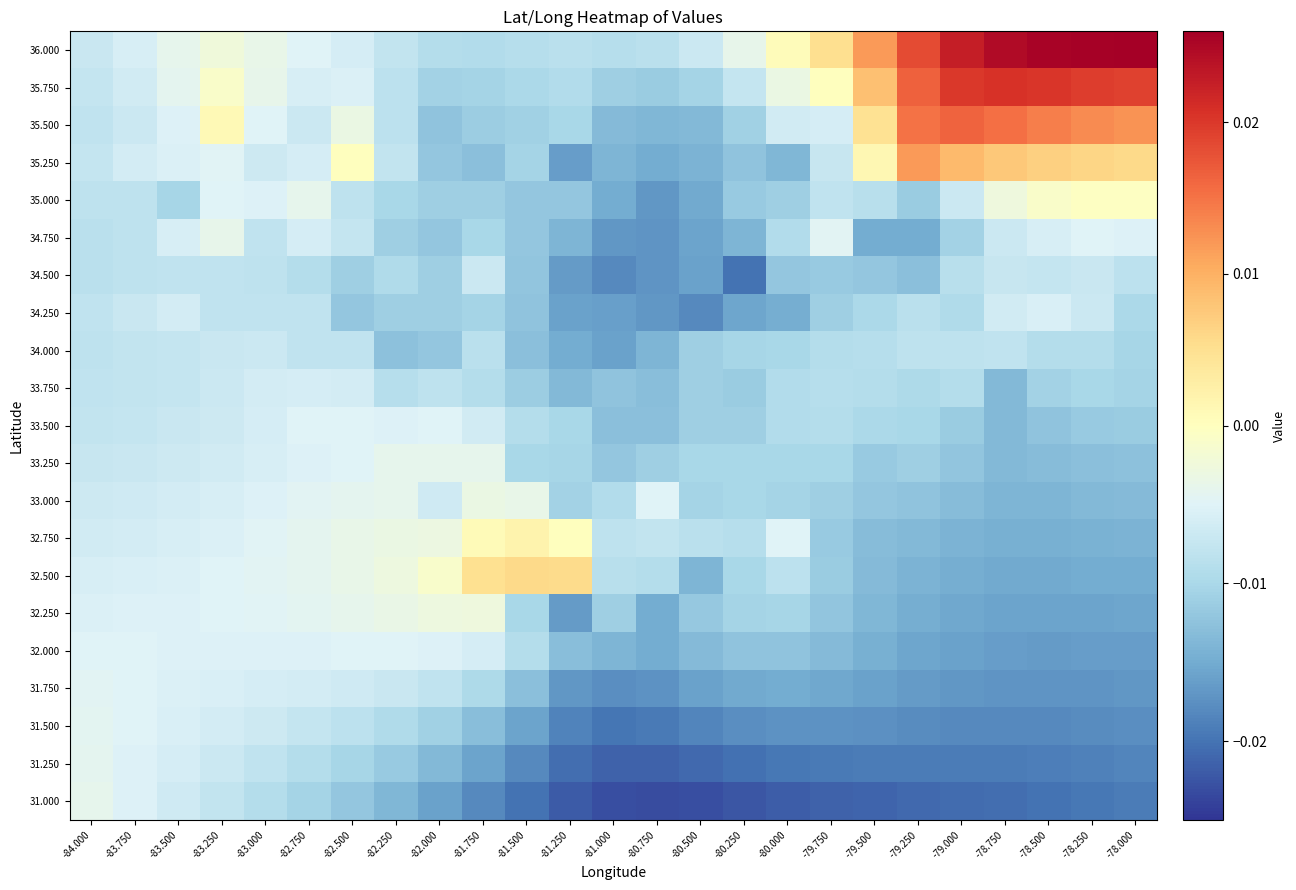

Reading left to right, list all the values displayed in this chart.

36.000: -84.000=-0.0	-83.750=-0.0	-83.500=-0.0	-83.250=-0.0	-83.000=-0.0	-82.750=-0.0	-82.500=-0.0	-82.250=-0.0	-82.000=-0.0	-81.750=-0.0	-81.500=-0.0	-81.250=-0.0	-81.000=-0.0	-80.750=-0.0	-80.500=-0.0	-80.250=-0.0	-80.000=0.0	-79.750=0.0	-79.500=0.0	-79.250=0.0	-79.000=0.0	-78.750=0.0	-78.500=0.0	-78.250=0.0	-78.000=0.0
35.750: -84.000=-0.0	-83.750=-0.0	-83.500=-0.0	-83.250=-0.0	-83.000=-0.0	-82.750=-0.0	-82.500=-0.0	-82.250=-0.0	-82.000=-0.0	-81.750=-0.0	-81.500=-0.0	-81.250=-0.0	-81.000=-0.0	-80.750=-0.0	-80.500=-0.0	-80.250=-0.0	-80.000=-0.0	-79.750=0.0	-79.500=0.0	-79.250=0.0	-79.000=0.0	-78.750=0.0	-78.500=0.0	-78.250=0.0	-78.000=0.0
35.500: -84.000=-0.0	-83.750=-0.0	-83.500=-0.0	-83.250=0.0	-83.000=-0.0	-82.750=-0.0	-82.500=-0.0	-82.250=-0.0	-82.000=-0.0	-81.750=-0.0	-81.500=-0.0	-81.250=-0.0	-81.000=-0.0	-80.750=-0.0	-80.500=-0.0	-80.250=-0.0	-80.000=-0.0	-79.750=-0.0	-79.500=0.0	-79.250=0.0	-79.000=0.0	-78.750=0.0	-78.500=0.0	-78.250=0.0	-78.000=0.0
35.250: -84.000=-0.0	-83.750=-0.0	-83.500=-0.0	-83.250=-0.0	-83.000=-0.0	-82.750=-0.0	-82.500=0.0	-82.250=-0.0	-82.000=-0.0	-81.750=-0.0	-81.500=-0.0	-81.250=-0.0	-81.000=-0.0	-80.750=-0.0	-80.500=-0.0	-80.250=-0.0	-80.000=-0.0	-79.750=-0.0	-79.500=0.0	-79.250=0.0	-79.000=0.0	-78.750=0.0	-78.500=0.0	-78.250=0.0	-78.000=0.0
35.000: -84.000=-0.0	-83.750=-0.0	-83.500=-0.0	-83.250=-0.0	-83.000=-0.0	-82.750=-0.0	-82.500=-0.0	-82.250=-0.0	-82.000=-0.0	-81.750=-0.0	-81.500=-0.0	-81.250=-0.0	-81.000=-0.0	-80.750=-0.0	-80.500=-0.0	-80.250=-0.0	-80.000=-0.0	-79.750=-0.0	-79.500=-0.0	-79.250=-0.0	-79.000=-0.0	-78.750=-0.0	-78.500=-0.0	-78.250=-0.0	-78.000=-0.0
34.750: -84.000=-0.0	-83.750=-0.0	-83.500=-0.0	-83.250=-0.0	-83.000=-0.0	-82.750=-0.0	-82.500=-0.0	-82.250=-0.0	-82.000=-0.0	-81.750=-0.0	-81.500=-0.0	-81.250=-0.0	-81.000=-0.0	-80.750=-0.0	-80.500=-0.0	-80.250=-0.0	-80.000=-0.0	-79.750=-0.0	-79.500=-0.0	-79.250=-0.0	-79.000=-0.0	-78.750=-0.0	-78.500=-0.0	-78.250=-0.0	-78.000=-0.0
34.500: -84.000=-0.0	-83.750=-0.0	-83.500=-0.0	-83.250=-0.0	-83.000=-0.0	-82.750=-0.0	-82.500=-0.0	-82.250=-0.0	-82.000=-0.0	-81.750=-0.0	-81.500=-0.0	-81.250=-0.0	-81.000=-0.0	-80.750=-0.0	-80.500=-0.0	-80.250=-0.0	-80.000=-0.0	-79.750=-0.0	-79.500=-0.0	-79.250=-0.0	-79.000=-0.0	-78.750=-0.0	-78.500=-0.0	-78.250=-0.0	-78.000=-0.0
34.250: -84.000=-0.0	-83.750=-0.0	-83.500=-0.0	-83.250=-0.0	-83.000=-0.0	-82.750=-0.0	-82.500=-0.0	-82.250=-0.0	-82.000=-0.0	-81.750=-0.0	-81.500=-0.0	-81.250=-0.0	-81.000=-0.0	-80.750=-0.0	-80.500=-0.0	-80.250=-0.0	-80.000=-0.0	-79.750=-0.0	-79.500=-0.0	-79.250=-0.0	-79.000=-0.0	-78.750=-0.0	-78.500=-0.0	-78.250=-0.0	-78.000=-0.0
34.000: -84.000=-0.0	-83.750=-0.0	-83.500=-0.0	-83.250=-0.0	-83.000=-0.0	-82.750=-0.0	-82.500=-0.0	-82.250=-0.0	-82.000=-0.0	-81.750=-0.0	-81.500=-0.0	-81.250=-0.0	-81.000=-0.0	-80.750=-0.0	-80.500=-0.0	-80.250=-0.0	-80.000=-0.0	-79.750=-0.0	-79.500=-0.0	-79.250=-0.0	-79.000=-0.0	-78.750=-0.0	-78.500=-0.0	-78.250=-0.0	-78.000=-0.0
33.750: -84.000=-0.0	-83.750=-0.0	-83.500=-0.0	-83.250=-0.0	-83.000=-0.0	-82.750=-0.0	-82.500=-0.0	-82.250=-0.0	-82.000=-0.0	-81.750=-0.0	-81.500=-0.0	-81.250=-0.0	-81.000=-0.0	-80.750=-0.0	-80.500=-0.0	-80.250=-0.0	-80.000=-0.0	-79.750=-0.0	-79.500=-0.0	-79.250=-0.0	-79.000=-0.0	-78.750=-0.0	-78.500=-0.0	-78.250=-0.0	-78.000=-0.0
33.500: -84.000=-0.0	-83.750=-0.0	-83.500=-0.0	-83.250=-0.0	-83.000=-0.0	-82.750=-0.0	-82.500=-0.0	-82.250=-0.0	-82.000=-0.0	-81.750=-0.0	-81.500=-0.0	-81.250=-0.0	-81.000=-0.0	-80.750=-0.0	-80.500=-0.0	-80.250=-0.0	-80.000=-0.0	-79.750=-0.0	-79.500=-0.0	-79.250=-0.0	-79.000=-0.0	-78.750=-0.0	-78.500=-0.0	-78.250=-0.0	-78.000=-0.0
33.250: -84.000=-0.0	-83.750=-0.0	-83.500=-0.0	-83.250=-0.0	-83.000=-0.0	-82.750=-0.0	-82.500=-0.0	-82.250=-0.0	-82.000=-0.0	-81.750=-0.0	-81.500=-0.0	-81.250=-0.0	-81.000=-0.0	-80.750=-0.0	-80.500=-0.0	-80.250=-0.0	-80.000=-0.0	-79.750=-0.0	-79.500=-0.0	-79.250=-0.0	-79.000=-0.0	-78.750=-0.0	-78.500=-0.0	-78.250=-0.0	-78.000=-0.0
33.000: -84.000=-0.0	-83.750=-0.0	-83.500=-0.0	-83.250=-0.0	-83.000=-0.0	-82.750=-0.0	-82.500=-0.0	-82.250=-0.0	-82.000=-0.0	-81.750=-0.0	-81.500=-0.0	-81.250=-0.0	-81.000=-0.0	-80.750=-0.0	-80.500=-0.0	-80.250=-0.0	-80.000=-0.0	-79.750=-0.0	-79.500=-0.0	-79.250=-0.0	-79.000=-0.0	-78.750=-0.0	-78.500=-0.0	-78.250=-0.0	-78.000=-0.0
32.750: -84.000=-0.0	-83.750=-0.0	-83.500=-0.0	-83.250=-0.0	-83.000=-0.0	-82.750=-0.0	-82.500=-0.0	-82.250=-0.0	-82.000=-0.0	-81.750=0.0	-81.500=0.0	-81.250=0.0	-81.000=-0.0	-80.750=-0.0	-80.500=-0.0	-80.250=-0.0	-80.000=-0.0	-79.750=-0.0	-79.500=-0.0	-79.250=-0.0	-79.000=-0.0	-78.750=-0.0	-78.500=-0.0	-78.250=-0.0	-78.000=-0.0
32.500: -84.000=-0.0	-83.750=-0.0	-83.500=-0.0	-83.250=-0.0	-83.000=-0.0	-82.750=-0.0	-82.500=-0.0	-82.250=-0.0	-82.000=-0.0	-81.750=0.0	-81.500=0.0	-81.250=0.0	-81.000=-0.0	-80.750=-0.0	-80.500=-0.0	-80.250=-0.0	-80.000=-0.0	-79.750=-0.0	-79.500=-0.0	-79.250=-0.0	-79.000=-0.0	-78.750=-0.0	-78.500=-0.0	-78.250=-0.0	-78.000=-0.0
32.250: -84.000=-0.0	-83.750=-0.0	-83.500=-0.0	-83.250=-0.0	-83.000=-0.0	-82.750=-0.0	-82.500=-0.0	-82.250=-0.0	-82.000=-0.0	-81.750=-0.0	-81.500=-0.0	-81.250=-0.0	-81.000=-0.0	-80.750=-0.0	-80.500=-0.0	-80.250=-0.0	-80.000=-0.0	-79.750=-0.0	-79.500=-0.0	-79.250=-0.0	-79.000=-0.0	-78.750=-0.0	-78.500=-0.0	-78.250=-0.0	-78.000=-0.0
32.000: -84.000=-0.0	-83.750=-0.0	-83.500=-0.0	-83.250=-0.0	-83.000=-0.0	-82.750=-0.0	-82.500=-0.0	-82.250=-0.0	-82.000=-0.0	-81.750=-0.0	-81.500=-0.0	-81.250=-0.0	-81.000=-0.0	-80.750=-0.0	-80.500=-0.0	-80.250=-0.0	-80.000=-0.0	-79.750=-0.0	-79.500=-0.0	-79.250=-0.0	-79.000=-0.0	-78.750=-0.0	-78.500=-0.0	-78.250=-0.0	-78.000=-0.0
31.750: -84.000=-0.0	-83.750=-0.0	-83.500=-0.0	-83.250=-0.0	-83.000=-0.0	-82.750=-0.0	-82.500=-0.0	-82.250=-0.0	-82.000=-0.0	-81.750=-0.0	-81.500=-0.0	-81.250=-0.0	-81.000=-0.0	-80.750=-0.0	-80.500=-0.0	-80.250=-0.0	-80.000=-0.0	-79.750=-0.0	-79.500=-0.0	-79.250=-0.0	-79.000=-0.0	-78.750=-0.0	-78.500=-0.0	-78.250=-0.0	-78.000=-0.0
31.500: -84.000=-0.0	-83.750=-0.0	-83.500=-0.0	-83.250=-0.0	-83.000=-0.0	-82.750=-0.0	-82.500=-0.0	-82.250=-0.0	-82.000=-0.0	-81.750=-0.0	-81.500=-0.0	-81.250=-0.0	-81.000=-0.0	-80.750=-0.0	-80.500=-0.0	-80.250=-0.0	-80.000=-0.0	-79.750=-0.0	-79.500=-0.0	-79.250=-0.0	-79.000=-0.0	-78.750=-0.0	-78.500=-0.0	-78.250=-0.0	-78.000=-0.0
31.250: -84.000=-0.0	-83.750=-0.0	-83.500=-0.0	-83.250=-0.0	-83.000=-0.0	-82.750=-0.0	-82.500=-0.0	-82.250=-0.0	-82.000=-0.0	-81.750=-0.0	-81.500=-0.0	-81.250=-0.0	-81.000=-0.0	-80.750=-0.0	-80.500=-0.0	-80.250=-0.0	-80.000=-0.0	-79.750=-0.0	-79.500=-0.0	-79.250=-0.0	-79.000=-0.0	-78.750=-0.0	-78.500=-0.0	-78.250=-0.0	-78.000=-0.0
31.000: -84.000=-0.0	-83.750=-0.0	-83.500=-0.0	-83.250=-0.0	-83.000=-0.0	-82.750=-0.0	-82.500=-0.0	-82.250=-0.0	-82.000=-0.0	-81.750=-0.0	-81.500=-0.0	-81.250=-0.0	-81.000=-0.0	-80.750=-0.0	-80.500=-0.0	-80.250=-0.0	-80.000=-0.0	-79.750=-0.0	-79.500=-0.0	-79.250=-0.0	-79.000=-0.0	-78.750=-0.0	-78.500=-0.0	-78.250=-0.0	-78.000=-0.0